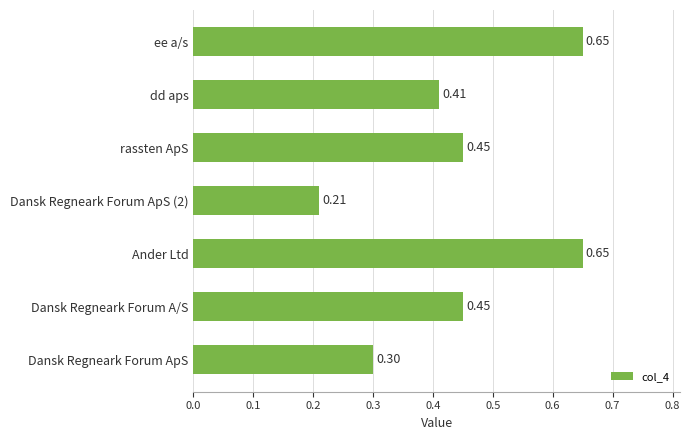

Between ee a/s and Dansk Regneark Forum ApS, which is larger?

ee a/s